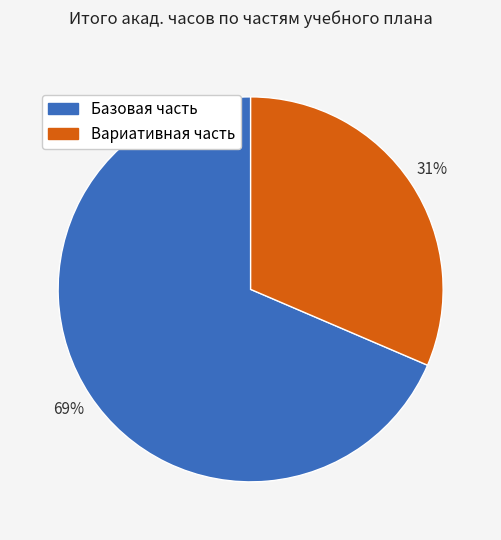

To the nearest percent, what is the average slice percentage?

50%